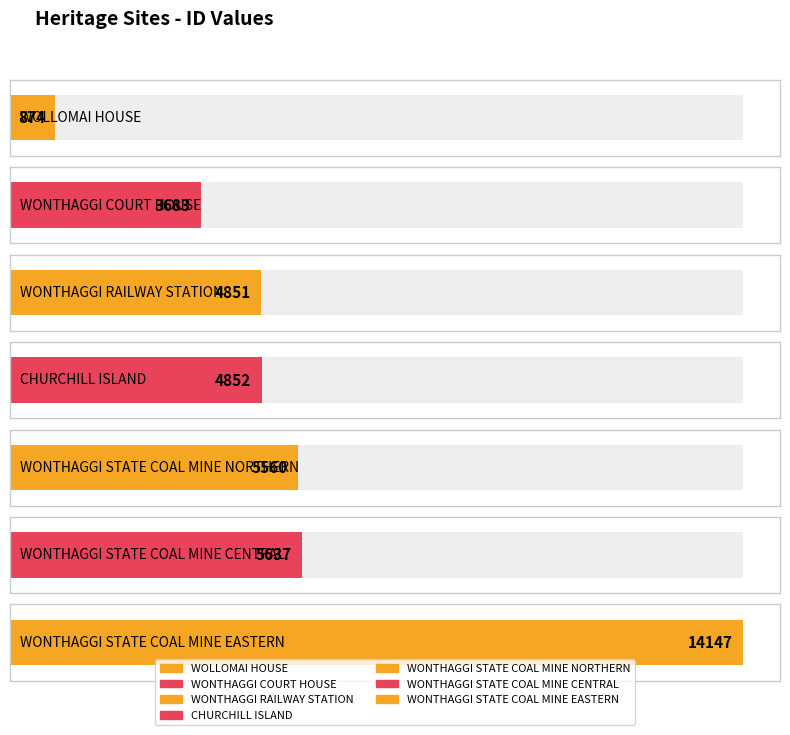

How many data points are above 4852?

3